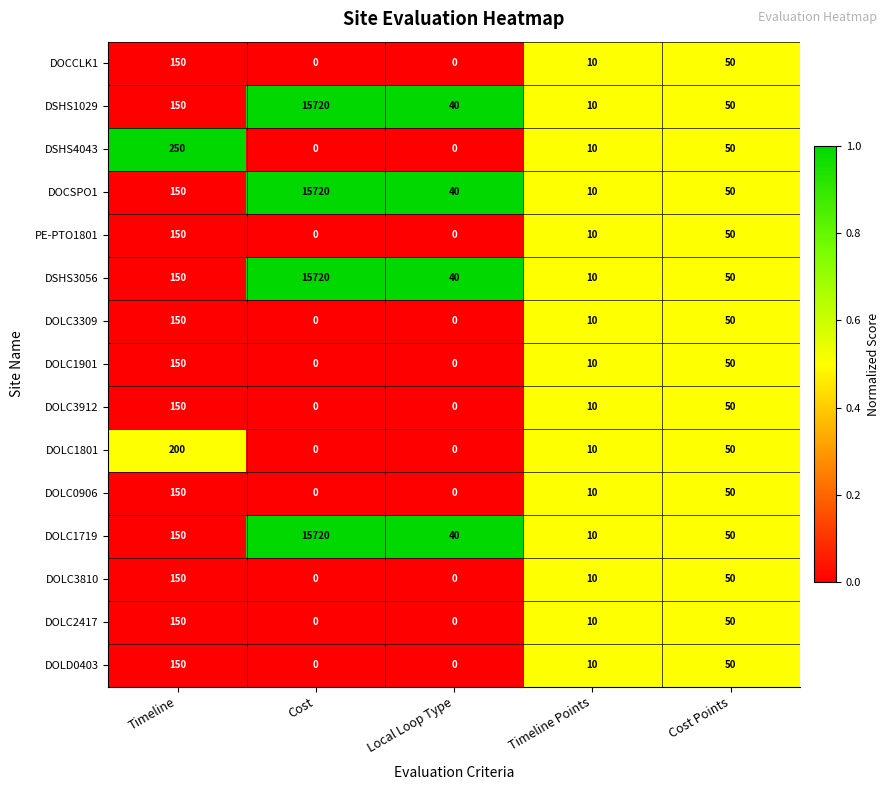

What is the total value across all series at Local Loop Type?

160